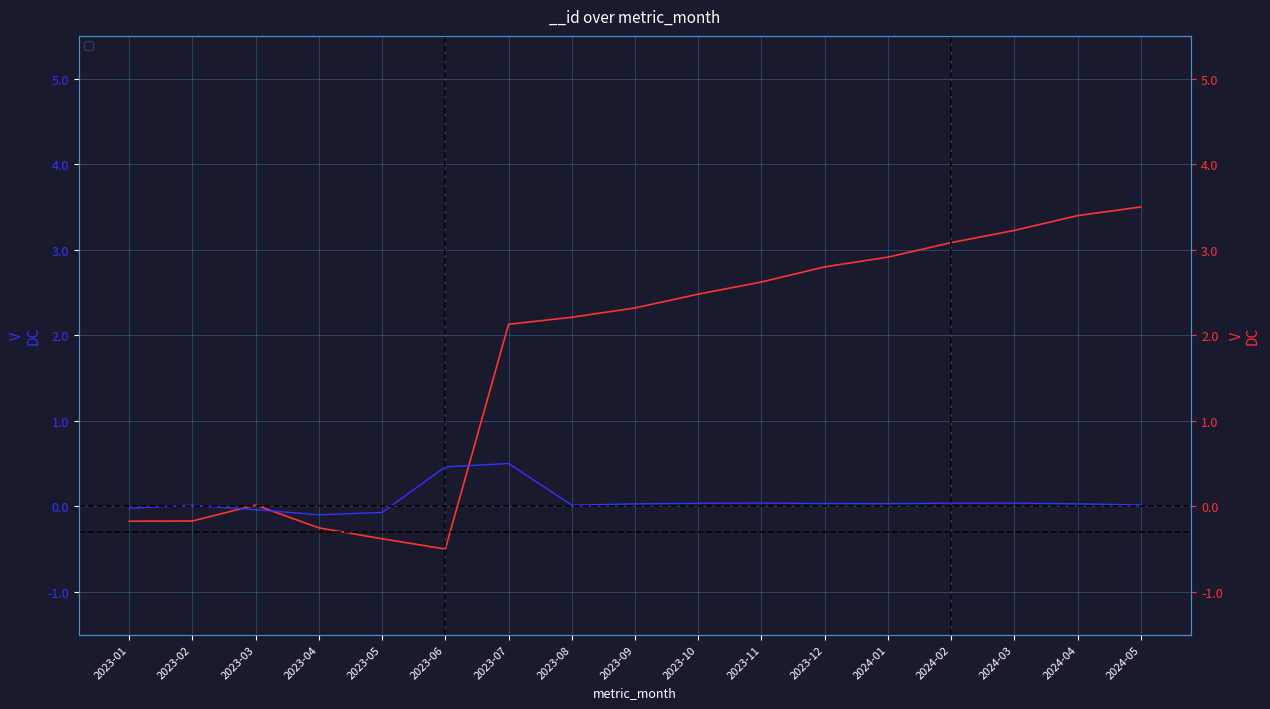

Where does the data first go above 2?

2023-07